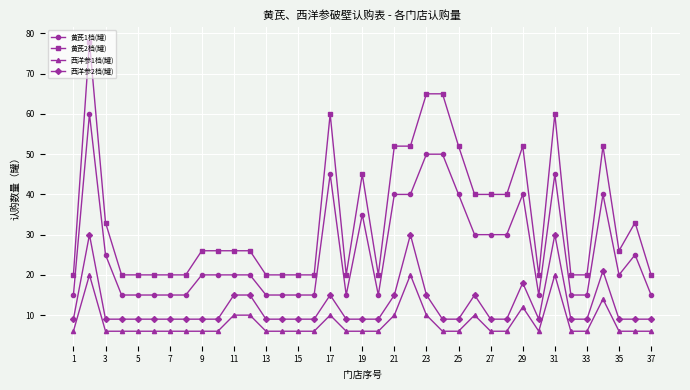

What is the difference between the maximum and second lowest values in the 黄芪1档(罐) series?

45